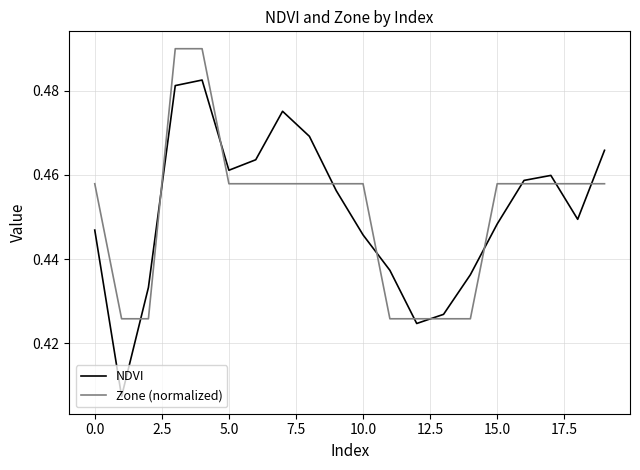

Which series has the largest range (max minus min)?

NDVI